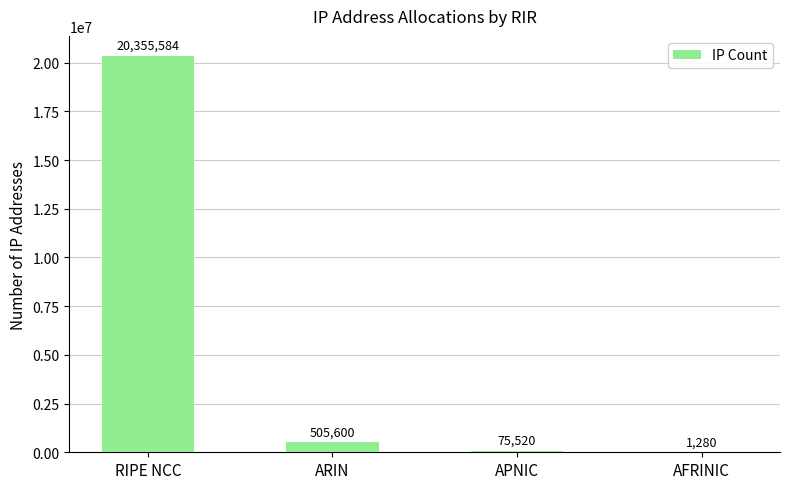

True or false: the data shows 1280 at AFRINIC.

True